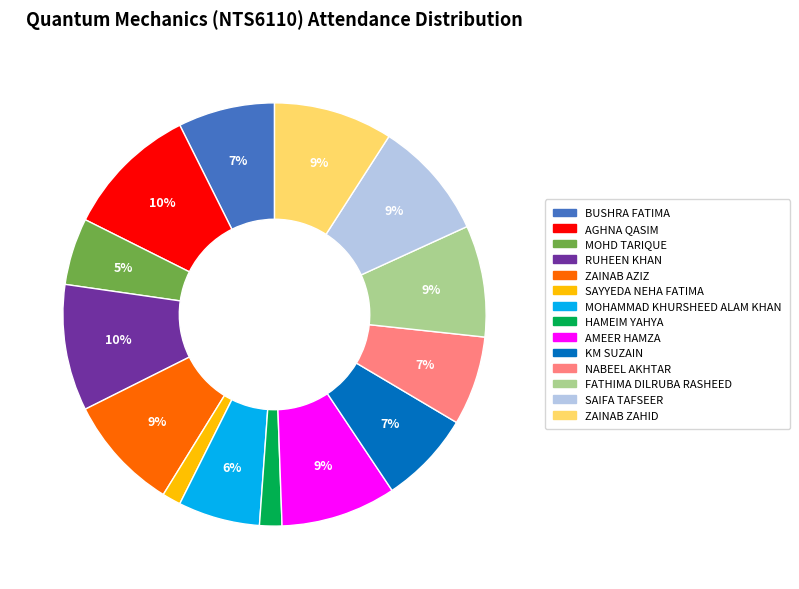

Is the sum of AMEER HAMZA and KM SUZAIN greater than half?

No